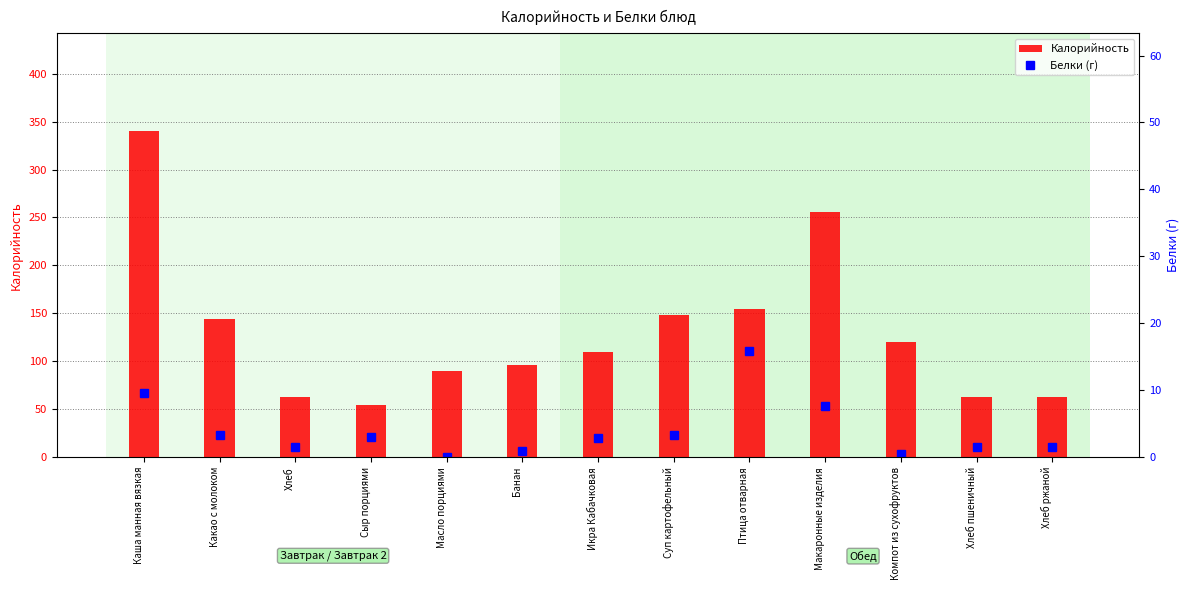

How many values in the Калорийность series exceed 110?

6